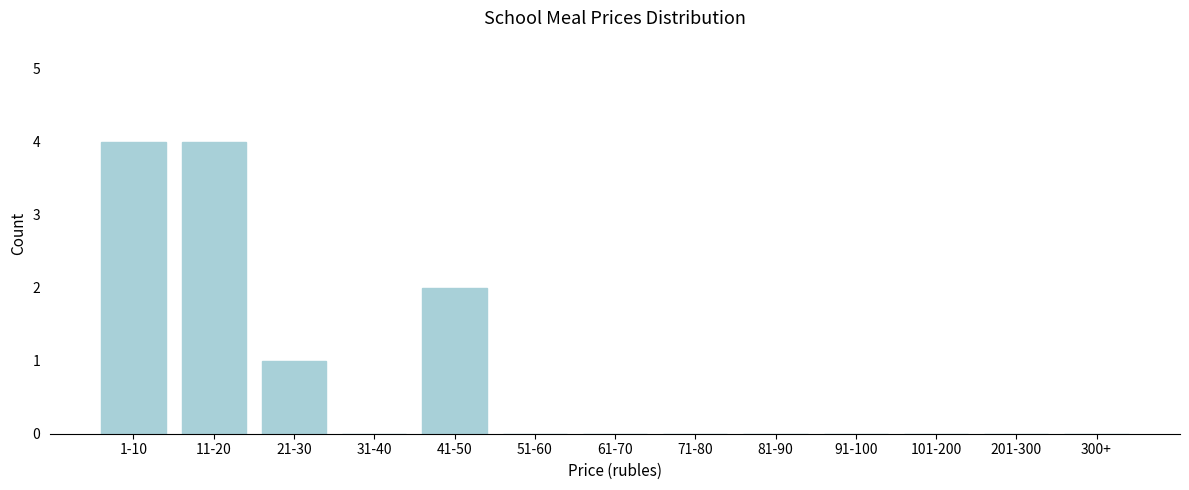

Reading left to right, extract all data points from this chart.

1-10=4	11-20=4	21-30=1	31-40=0	41-50=2	51-60=0	61-70=0	71-80=0	81-90=0	91-100=0	101-200=0	201-300=0	300+=0